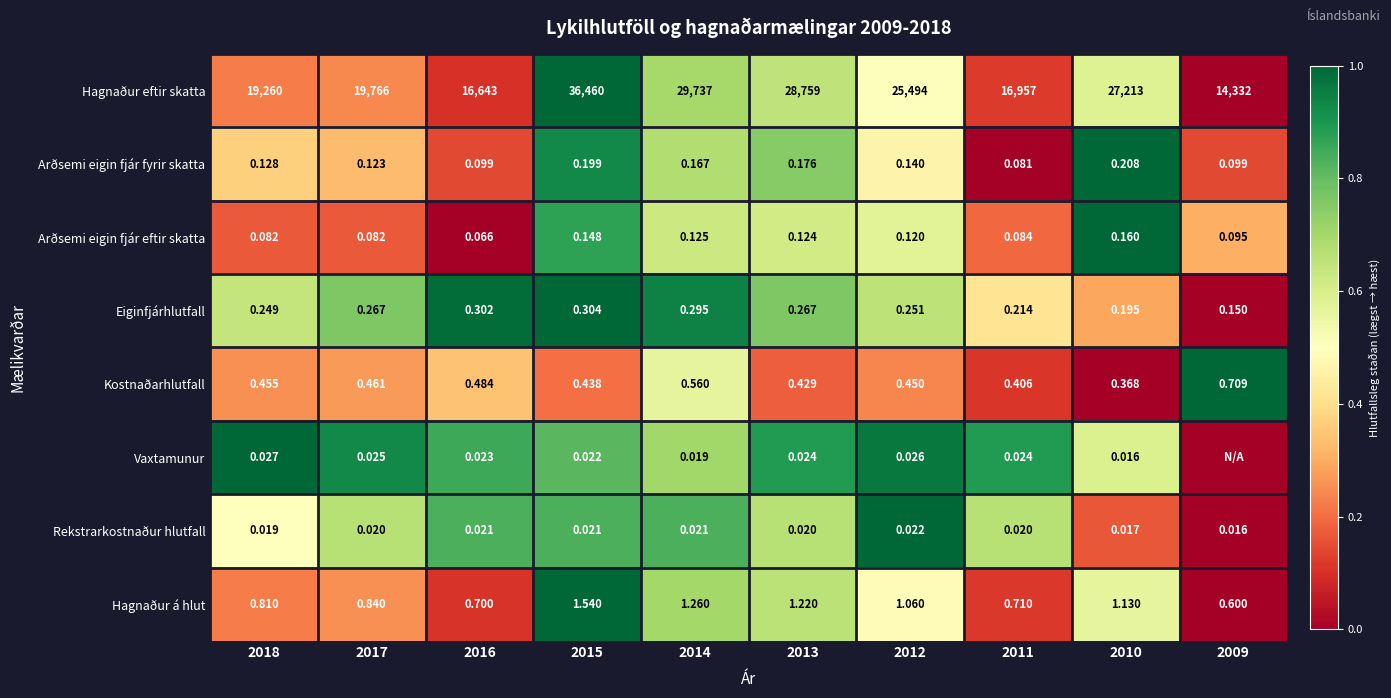

What is the spread (max minus min) of values at 2010?

27213.0